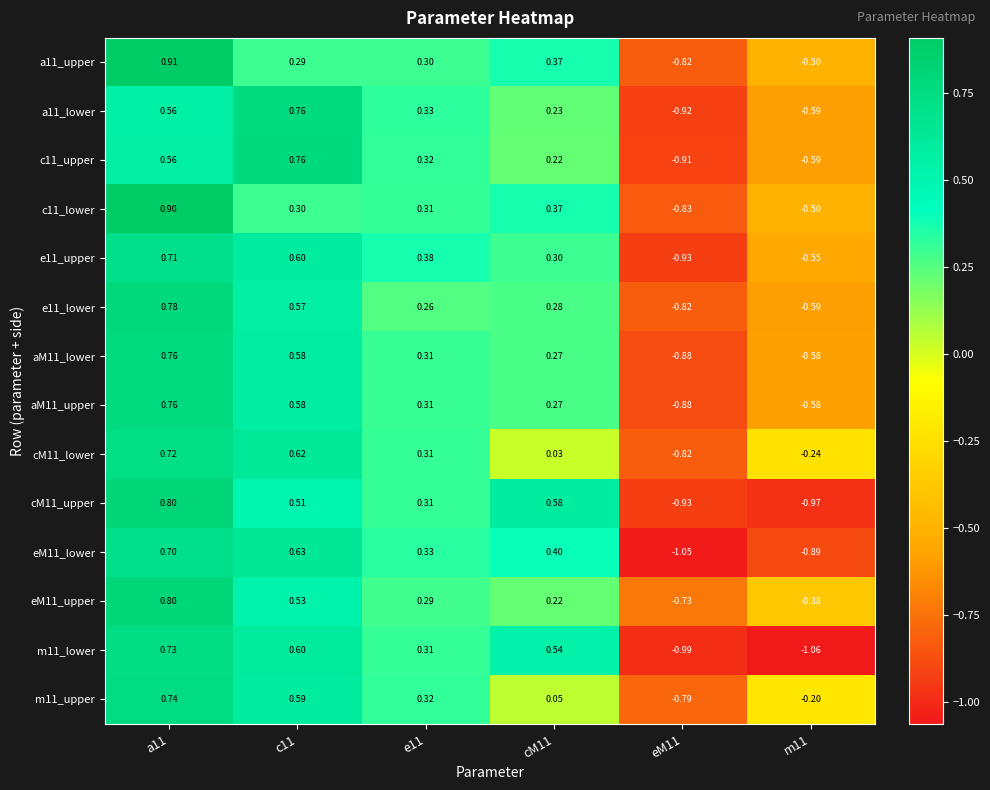

Is the value of aM11_upper at e11 greater than the value of e11_lower at cM11?

Yes